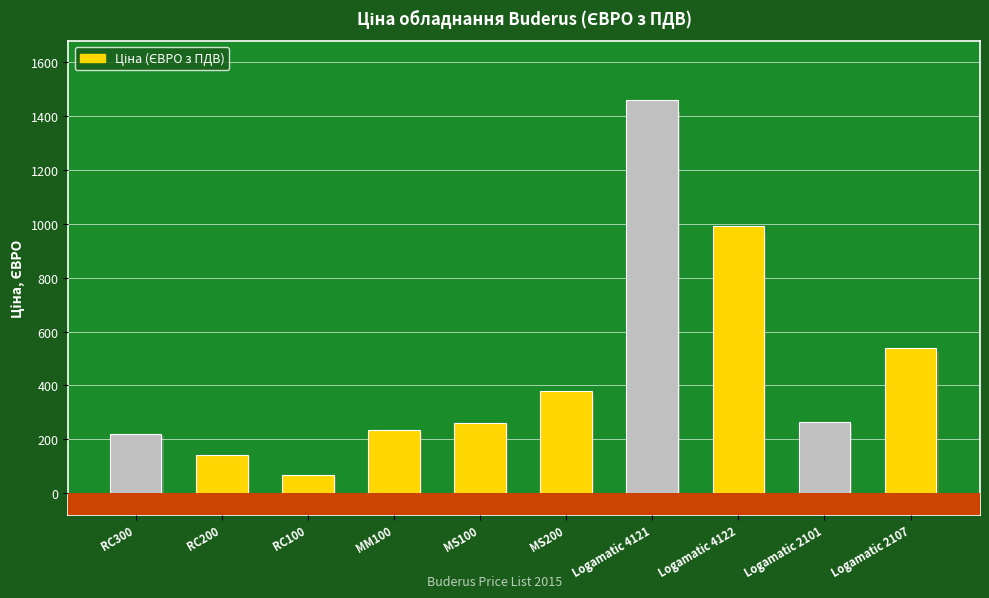

Does the chart contain any negative values?

No